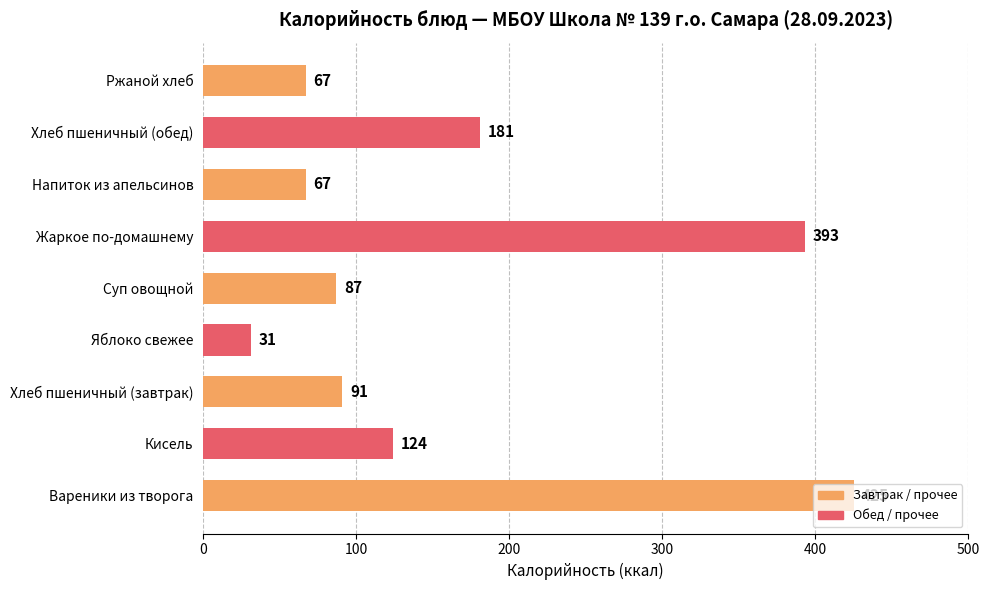

What is the difference between the values at Напиток из апельсинов and Вареники из творога?

358